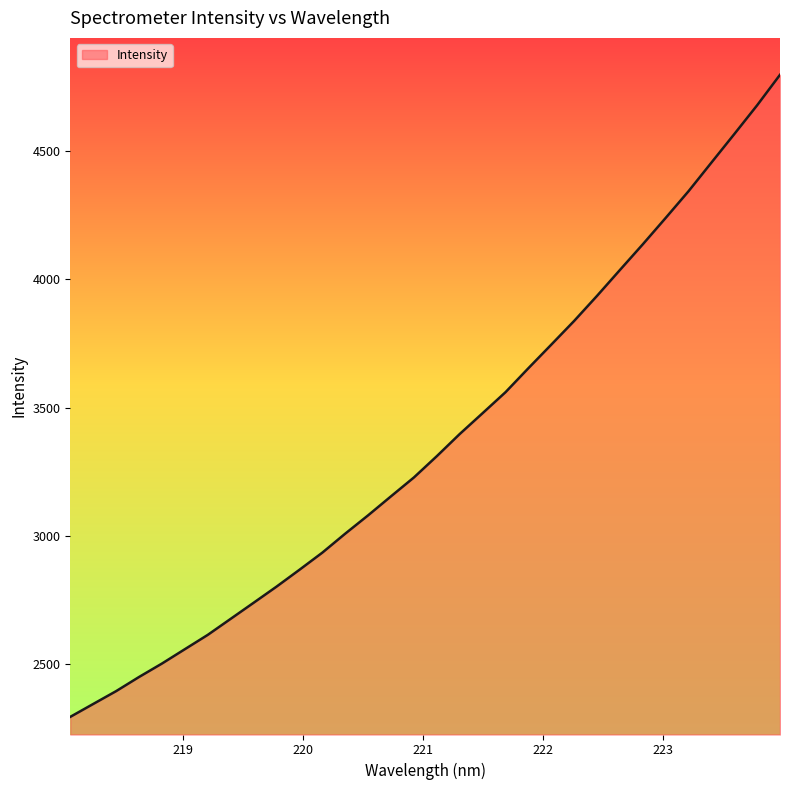

What is the difference between the maximum and minimum values?

2504.0